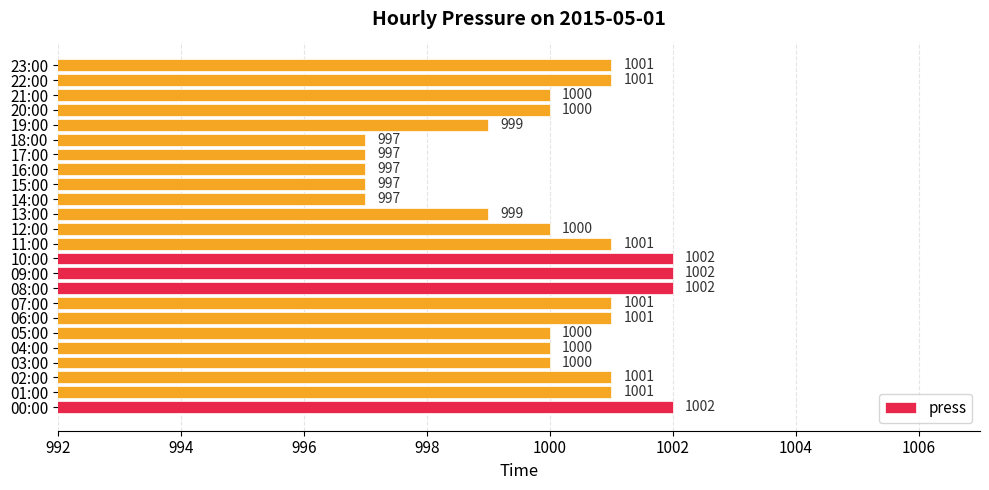

What is the average value?

1000